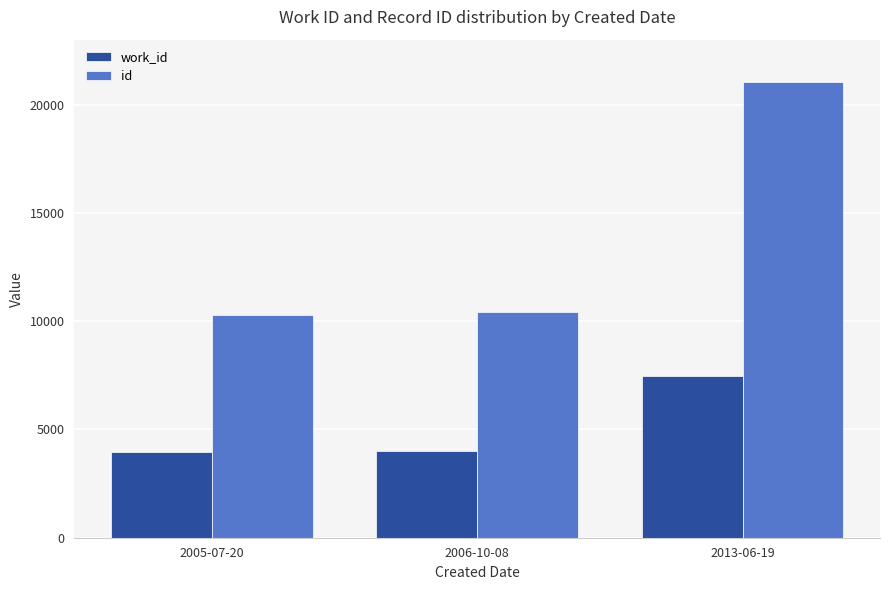

True or false: work_id has a value of 4022 at 2006-10-08.

True